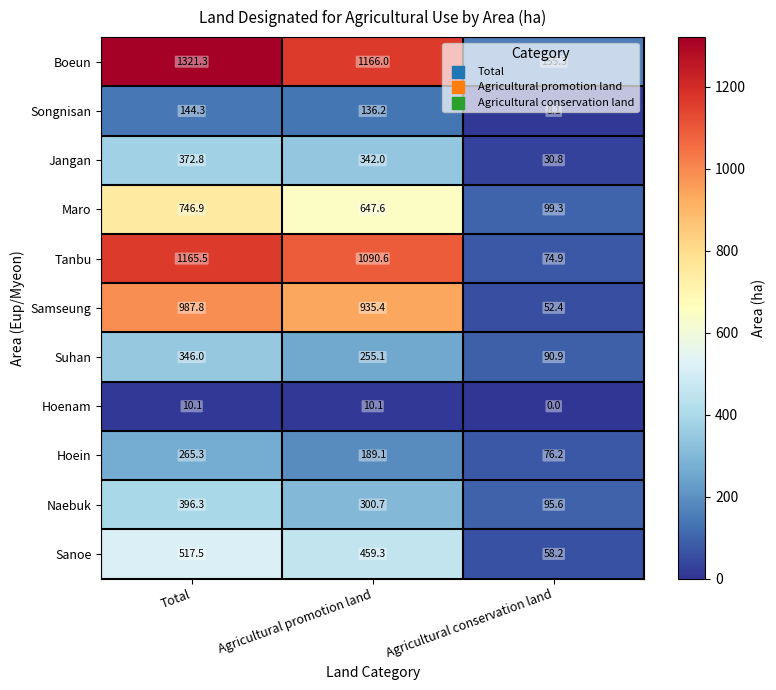

What is the sum of all Jangan values?

745.6